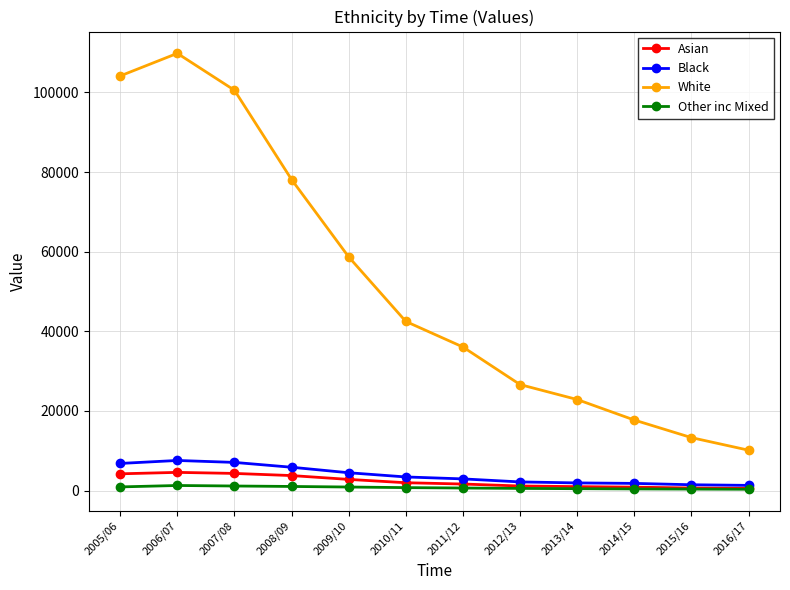

What is the label of the 6th point from the right?

2011/12